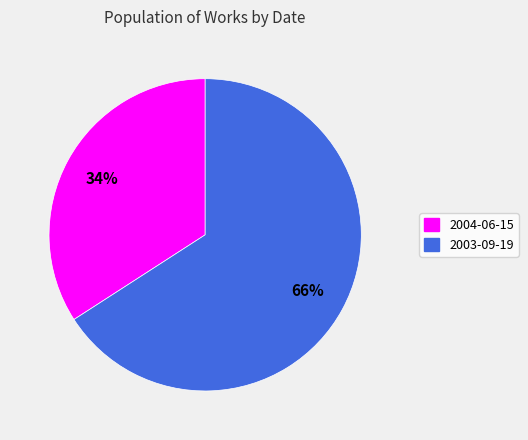

Does 2003-09-19 account for over 50% of the chart?

Yes